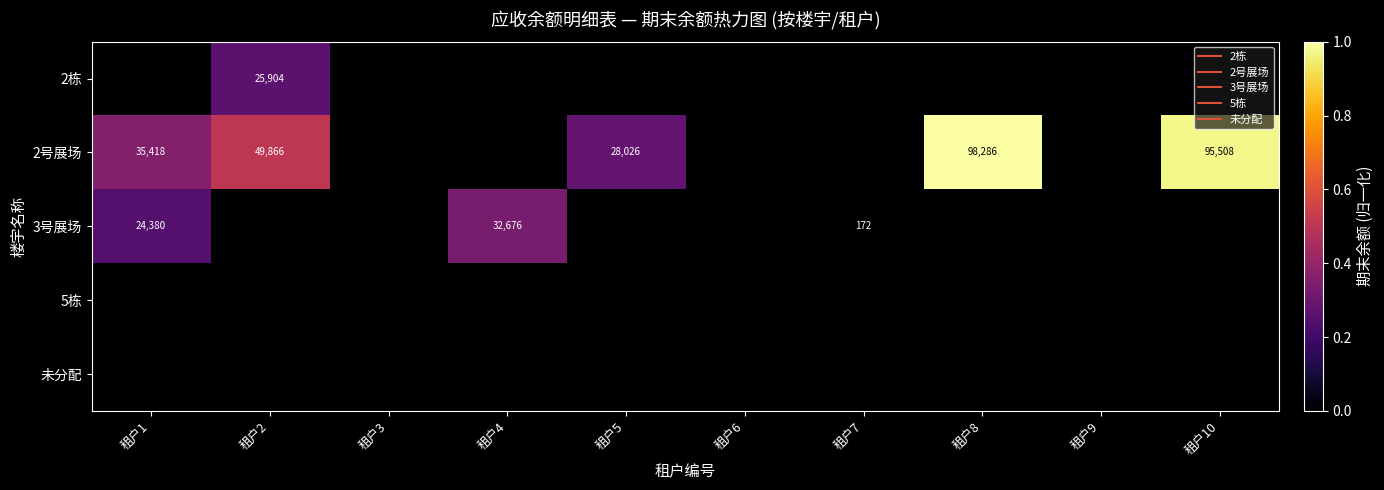

The 2栋 series shows -0.2 at 租户7. True or false?

False